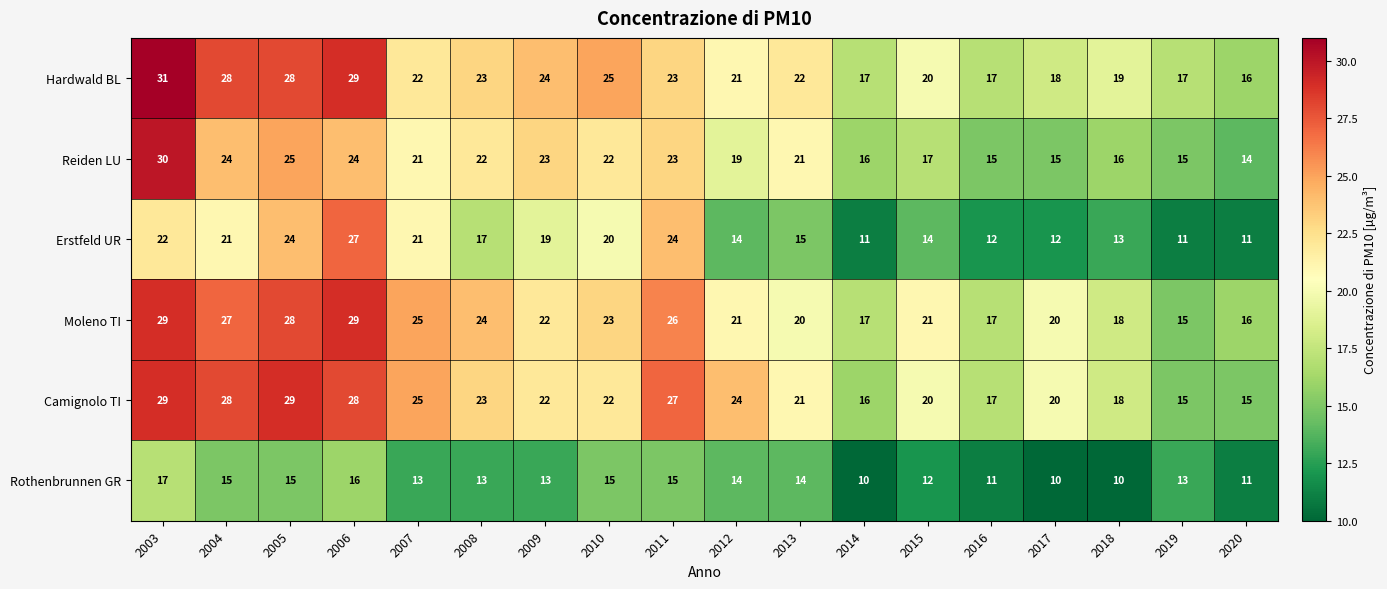

Count the number of categories in the chart.

18